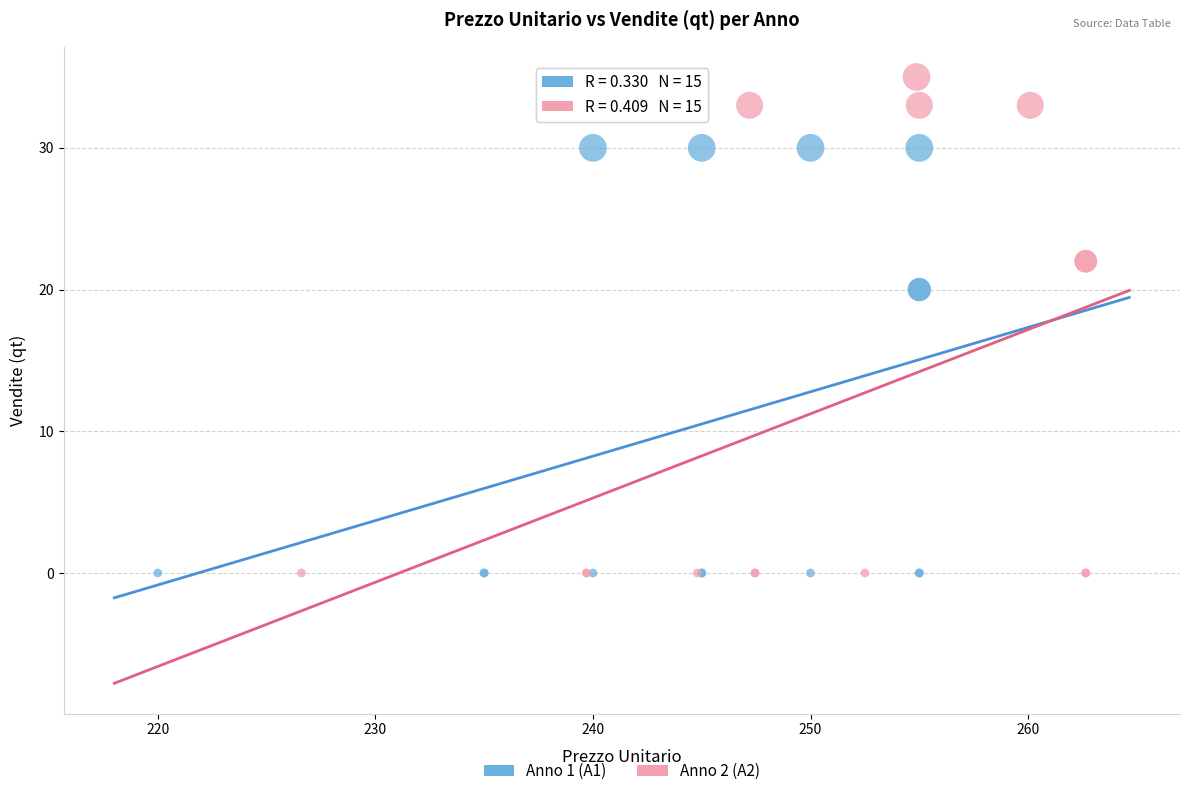

Which series reaches the maximum Y coordinate?

Anno 2 (A2)